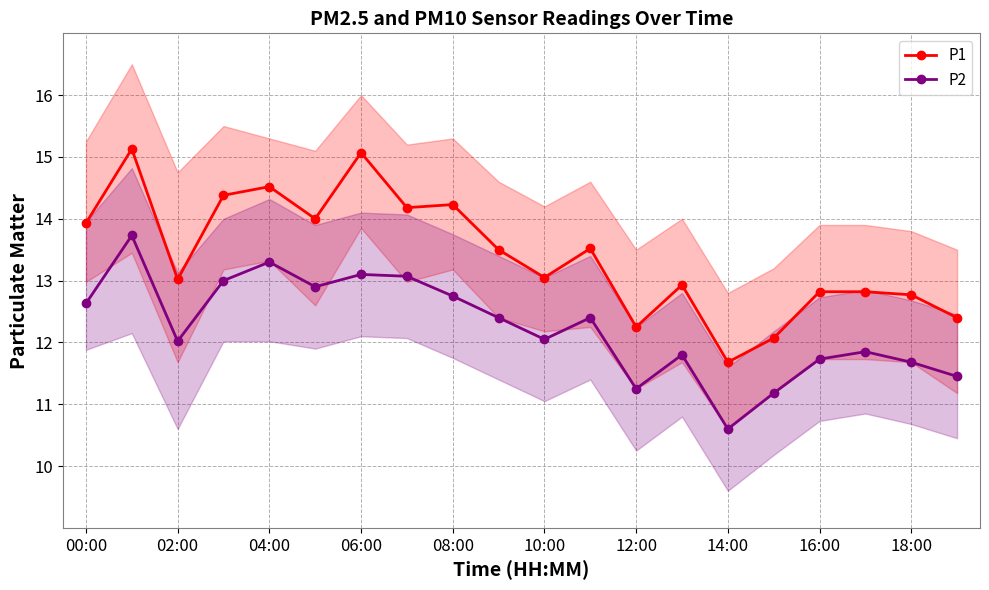

True or false: P2 has more than 0 interior local peaks.

True